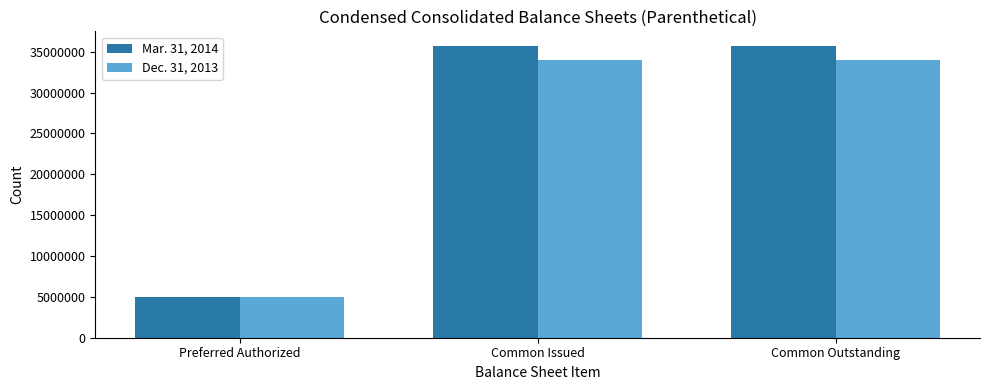

How many values in the Mar. 31, 2014 series are below 35700011?

1